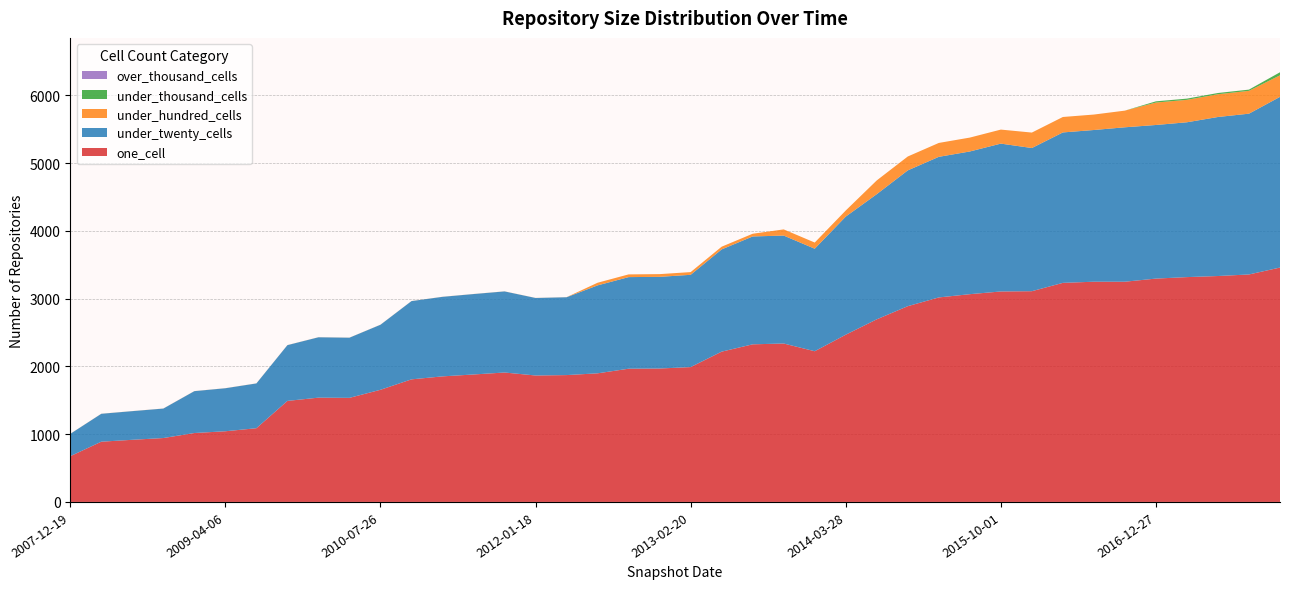

What is the highest value of the one_cell series?

3459